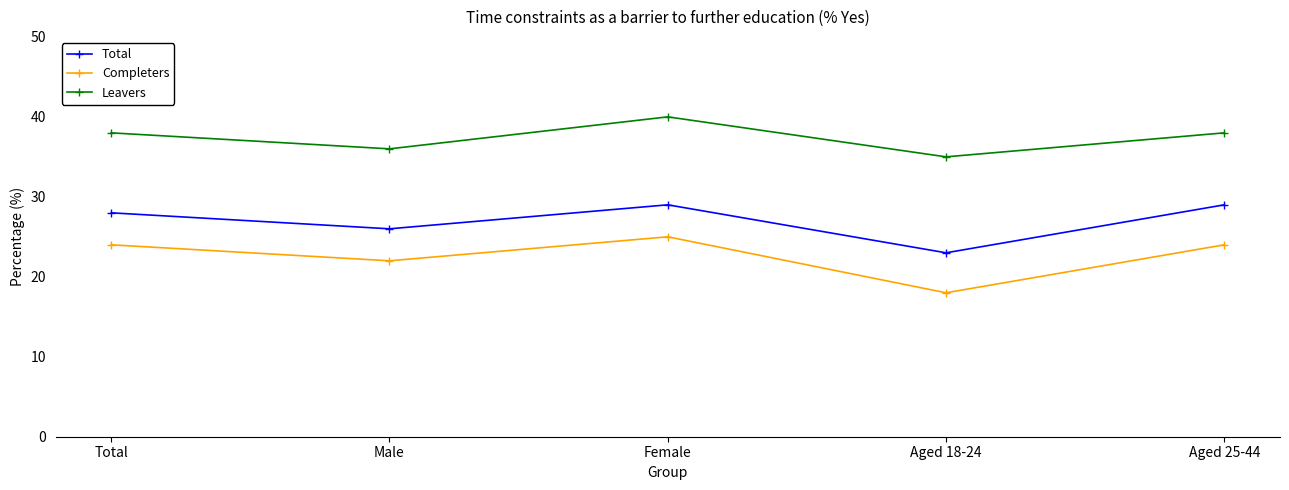

True or false: Total and Leavers intersect in this chart.

False